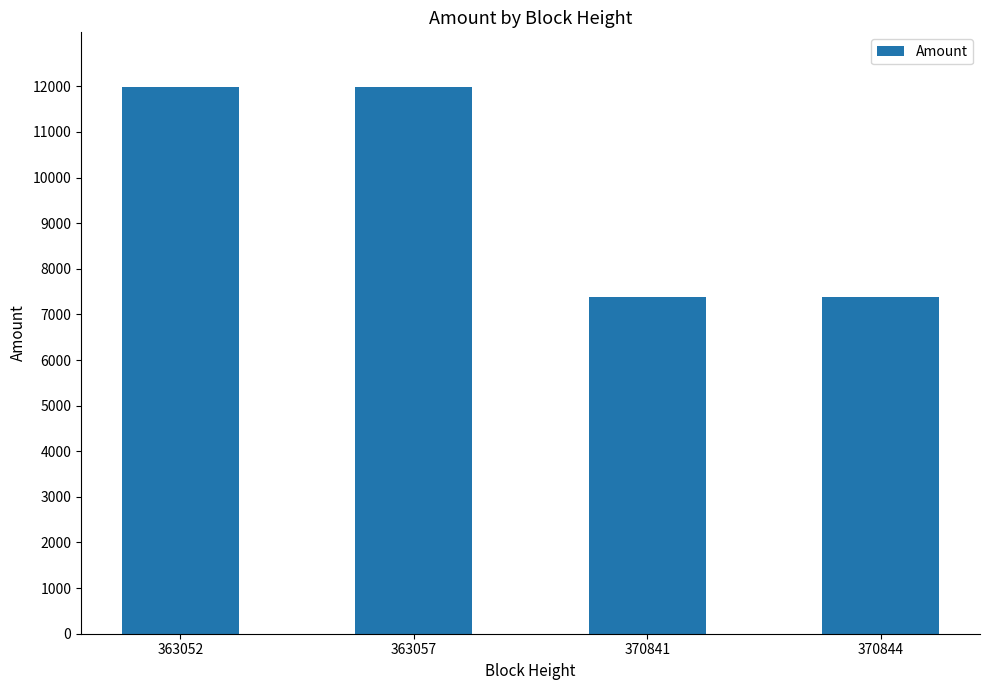

How many series are shown in this chart?

1